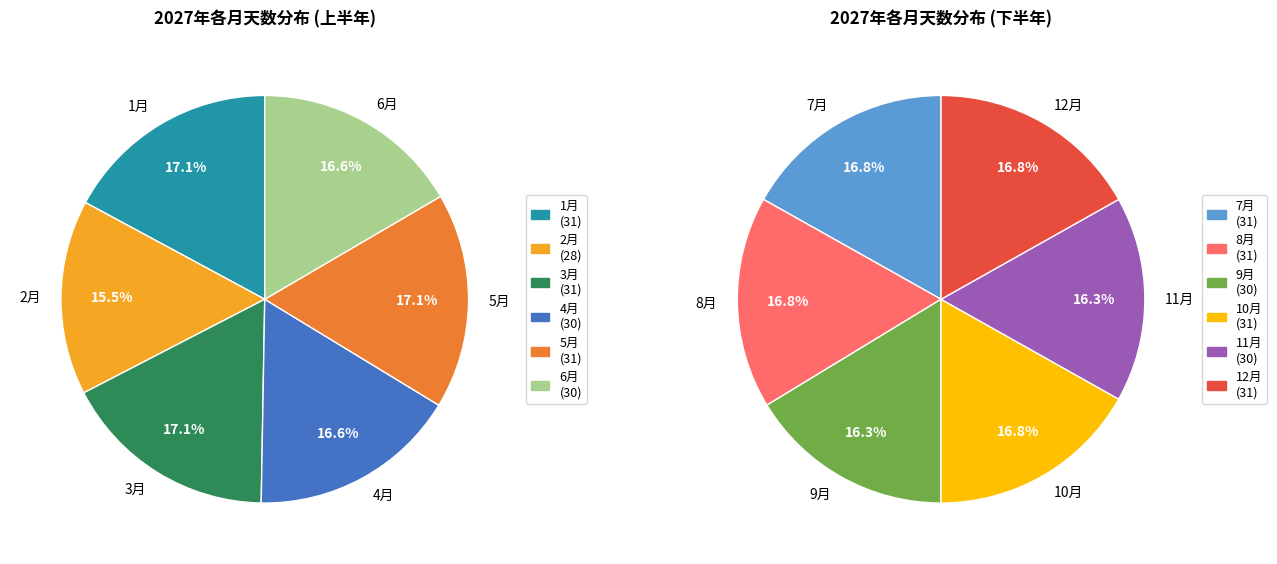

Rank the categories by value from lowest to highest.

2月, 4月, 6月, 9月, 11月, 1月, 3月, 5月, 7月, 8月, 10月, 12月